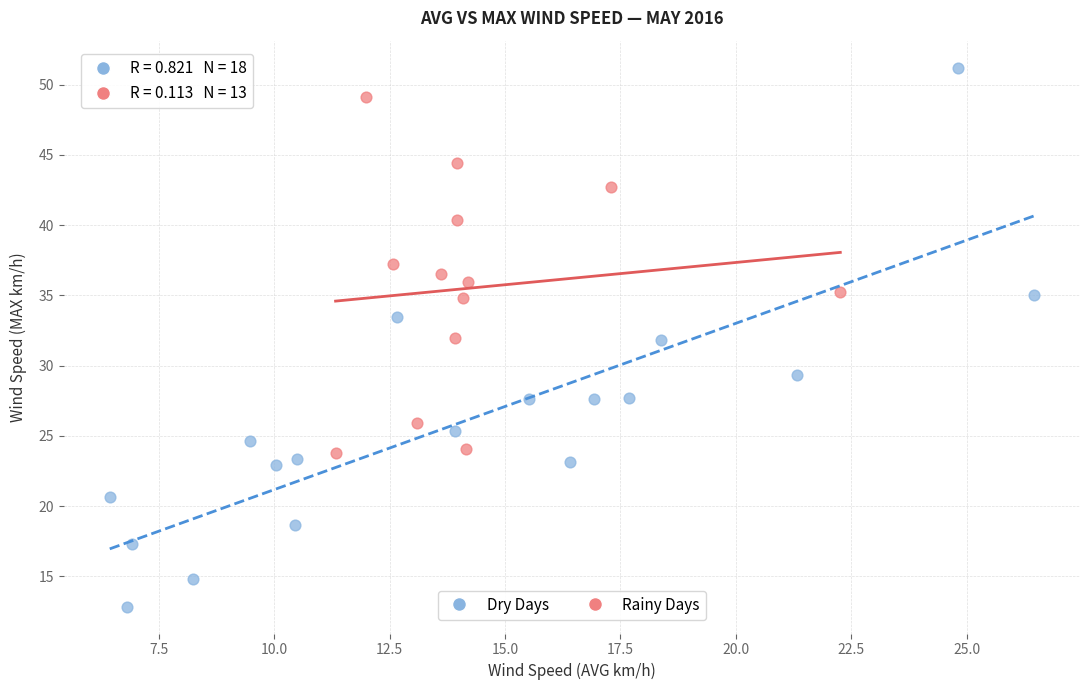

Which series has the largest Y range (max minus min)?

Dry Days